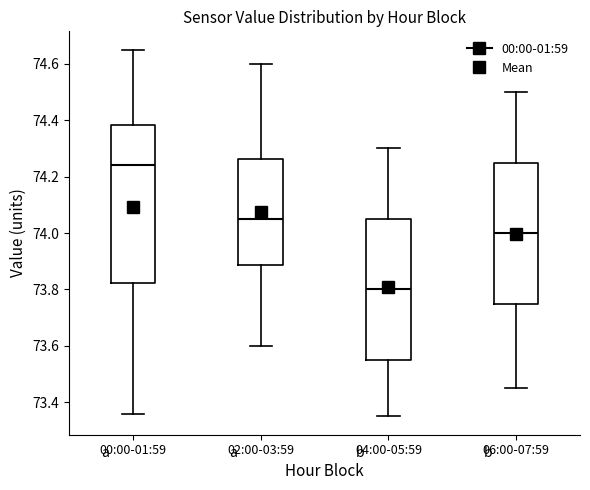

Where does the lower whisker of the box for 02:00-03:59 end on the y-axis? The values are not printed on the chart, so give them approximately, as read against the axis.

73.60